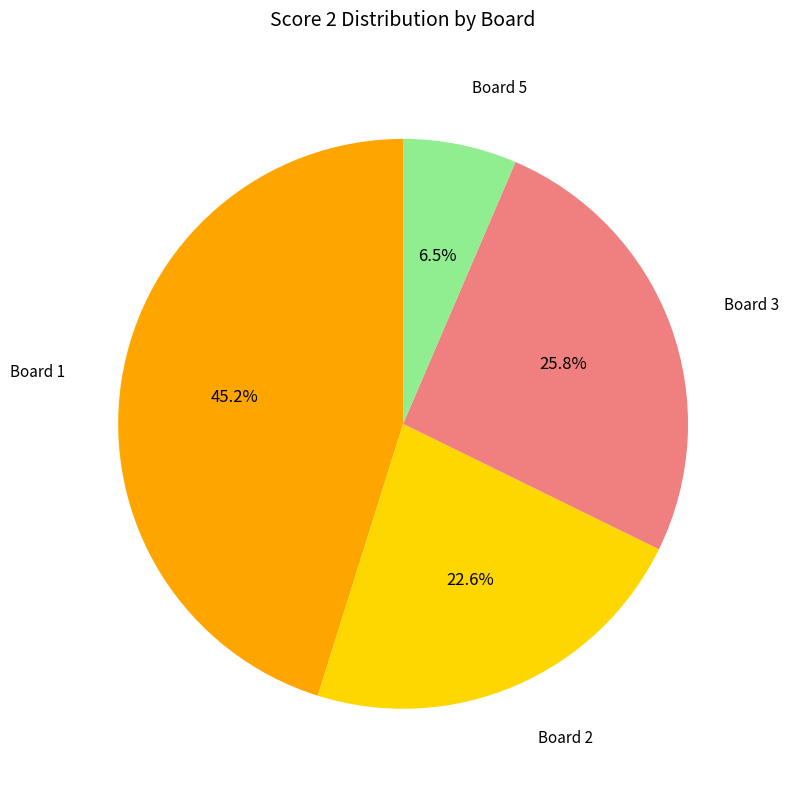

Does any single category account for the majority?

No